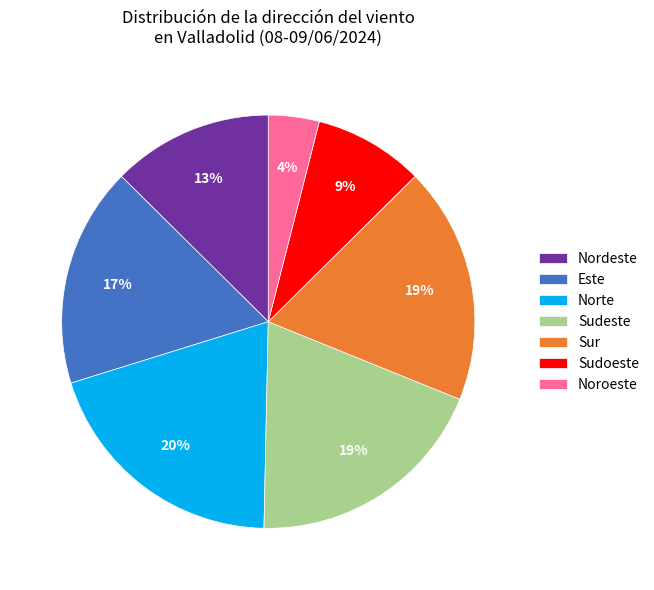

How many slices are in this pie chart?

7